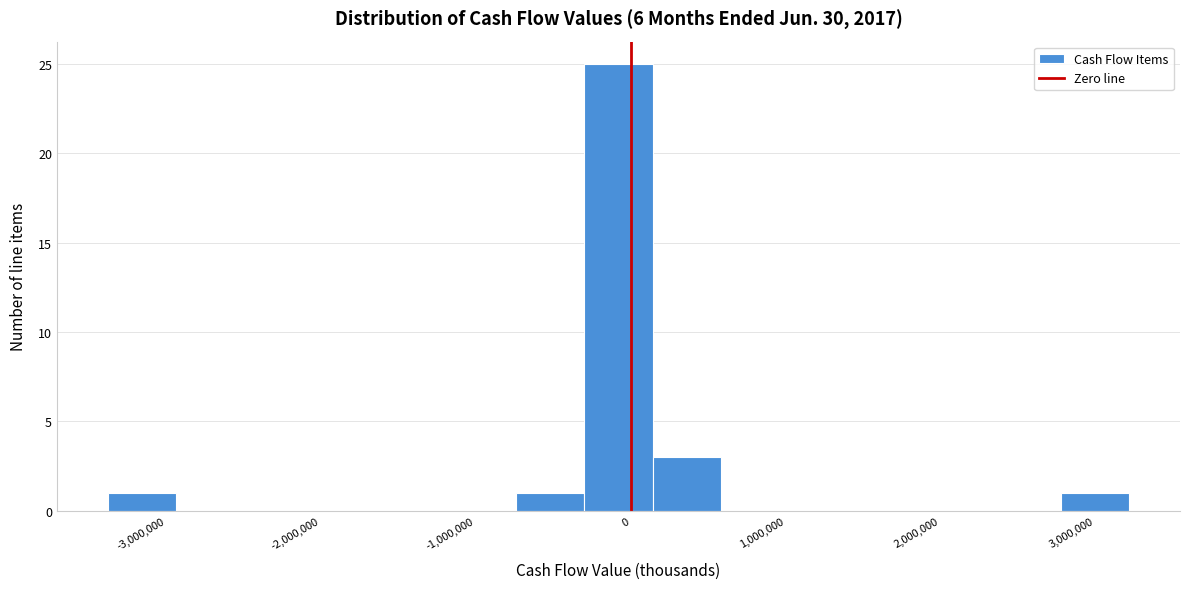

Reading left to right, transcribe this chart: for each bar, give the range it covers on the x-axis and its height. Neither the bar edges nor the heights are printed on the chart, so give them approximately, as read against the axes.

-3400000 to -2900000: 1
-2900000 to -2500000: 0
-2500000 to -2100000: 0
-2100000 to -1600000: 0
-1600000 to -1200000: 0
-1200000 to -700000: 0
-700000 to -300000: 1
-300000 to 100000: 25
100000 to 600000: 3
600000 to 1000000: 0
1000000 to 1500000: 0
1500000 to 1900000: 0
1900000 to 2300000: 0
2300000 to 2800000: 0
2800000 to 3200000: 1